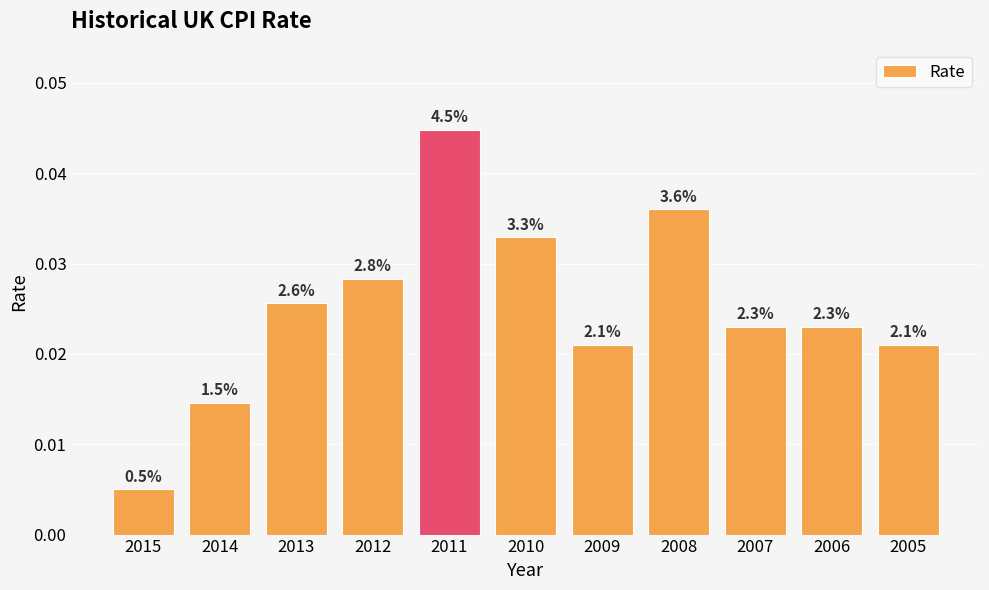

Reading left to right, list all the values displayed in this chart.

2015=0.0	2014=0.0	2013=0.0	2012=0.0	2011=0.0	2010=0.0	2009=0.0	2008=0.0	2007=0.0	2006=0.0	2005=0.0